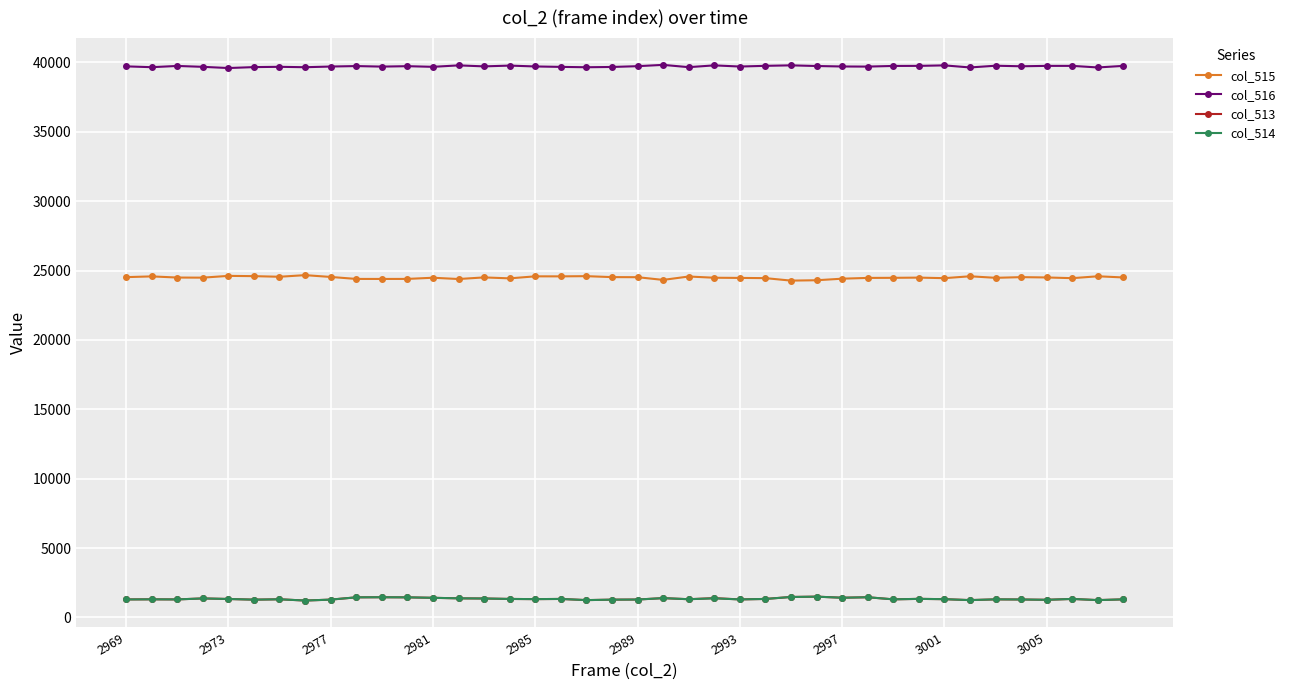

In col_516, how many points are lower than both neighbors (excluding endpoints)?

13